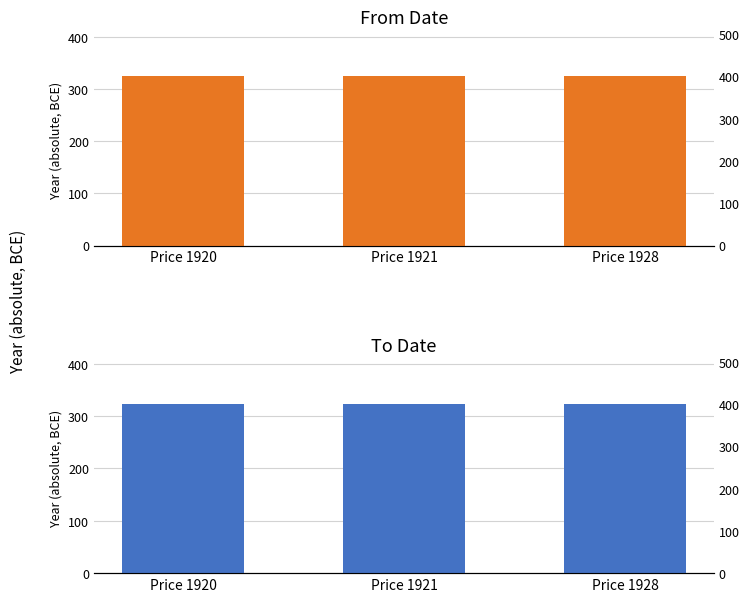

Which series has the largest total across all categories?

From Date